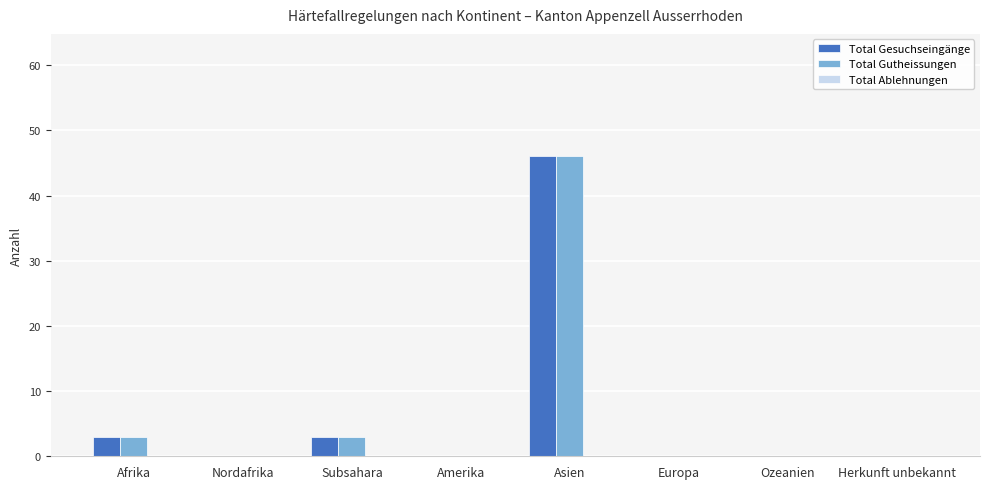

What is the greatest value displayed?

46